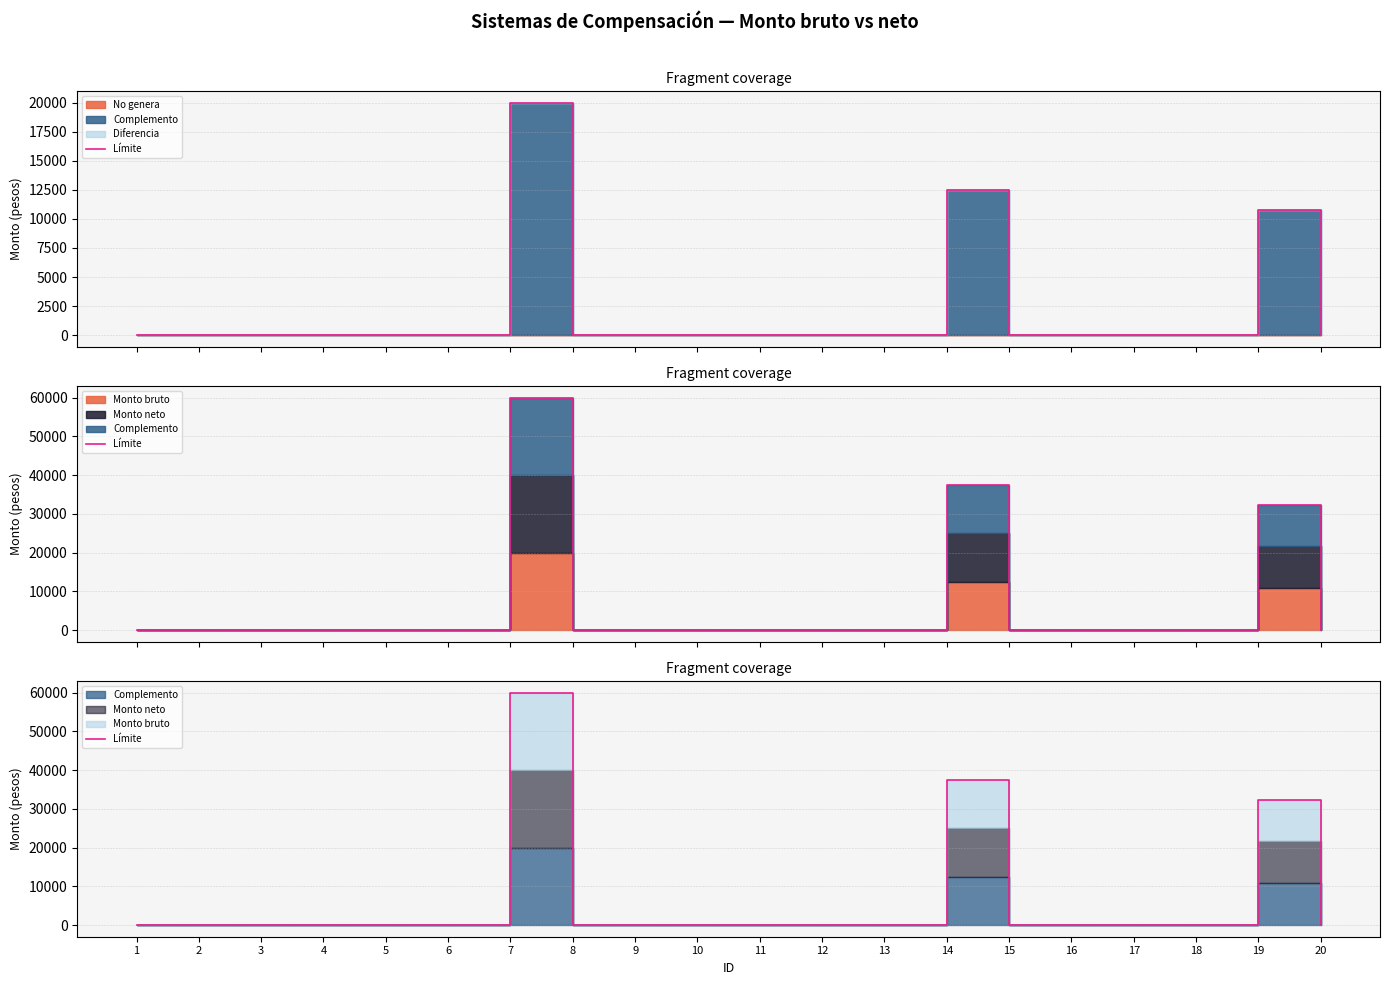

How many points are higher than both their immediate neighbors (excluding endpoints)?

3